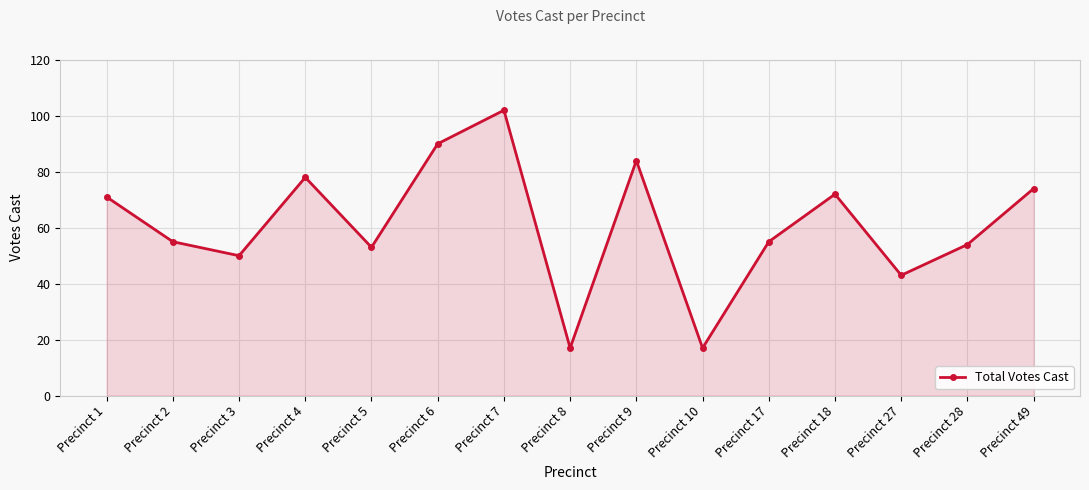

How many lines are shown in the chart?

1